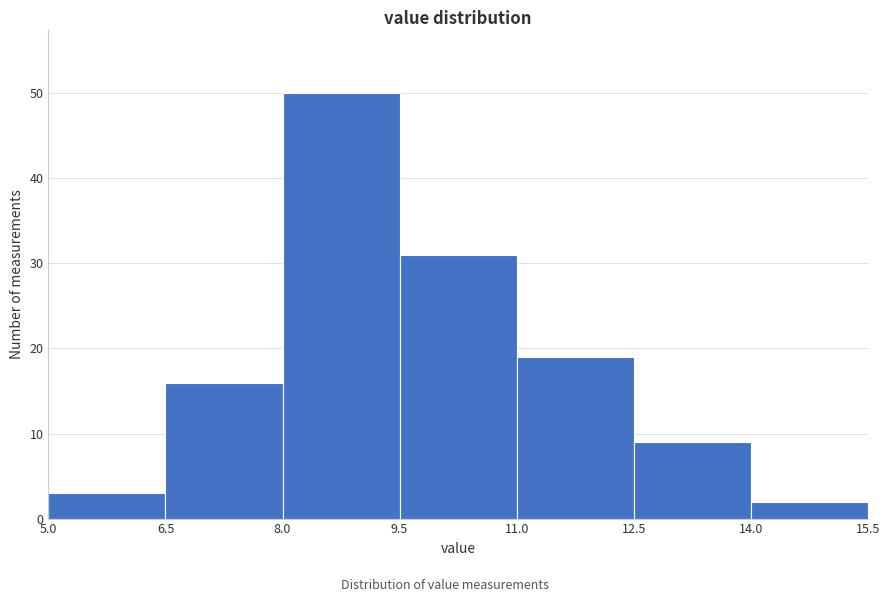

Reading left to right, list every bar in this chart as the range it spans on the x-axis followed by its height. The values are not printed on the chart, so give them approximately, as read against the axis.

5.0 to 6.5: 3
6.5 to 8.0: 16
8.0 to 9.5: 50
9.5 to 11.0: 31
11.0 to 12.5: 19
12.5 to 14.0: 9
14.0 to 15.5: 2